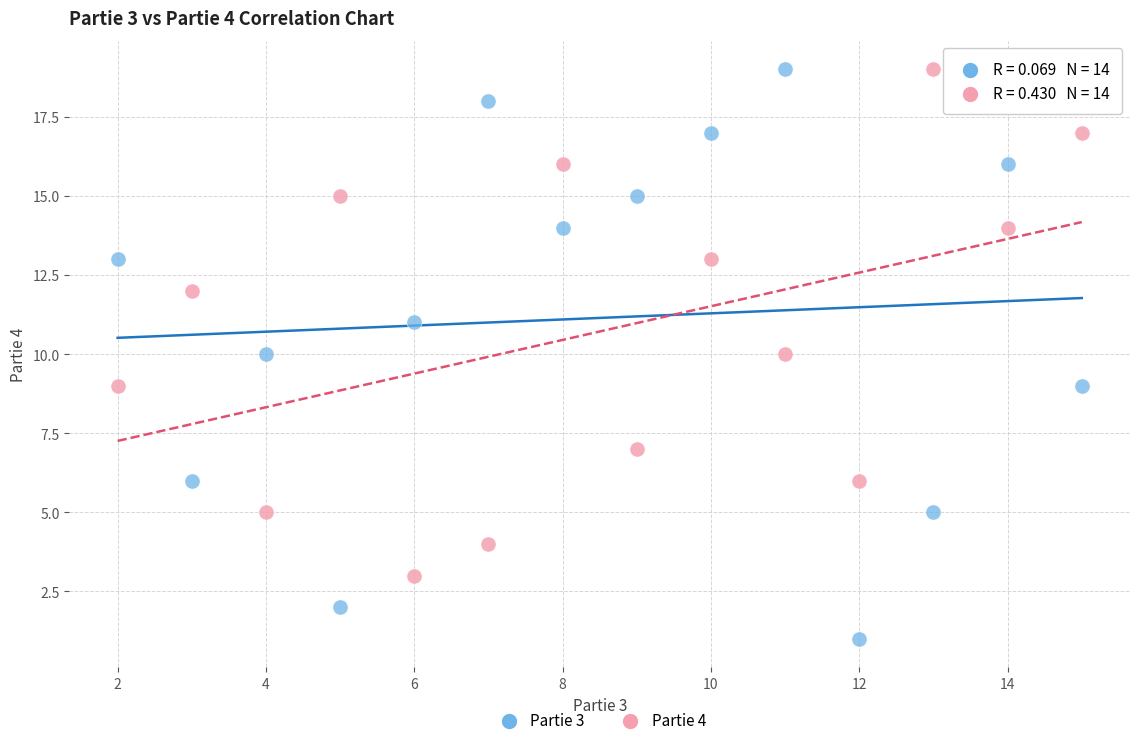

Which series has the widest spread of Y values?

Partie 3